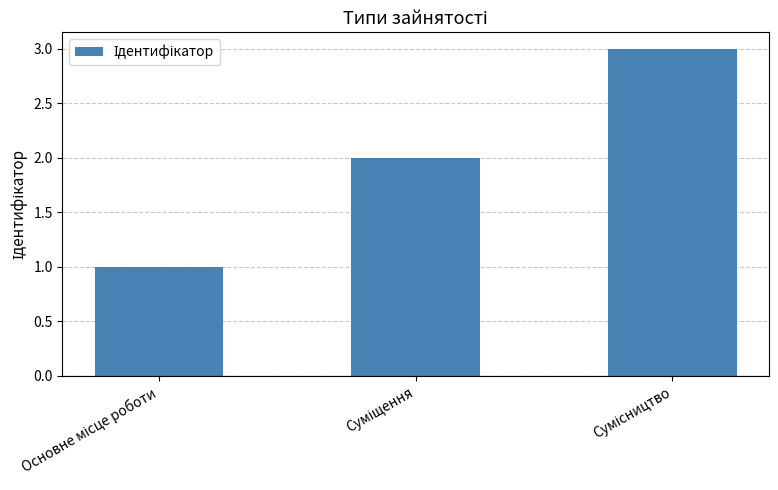

What is the sum of all values?

6